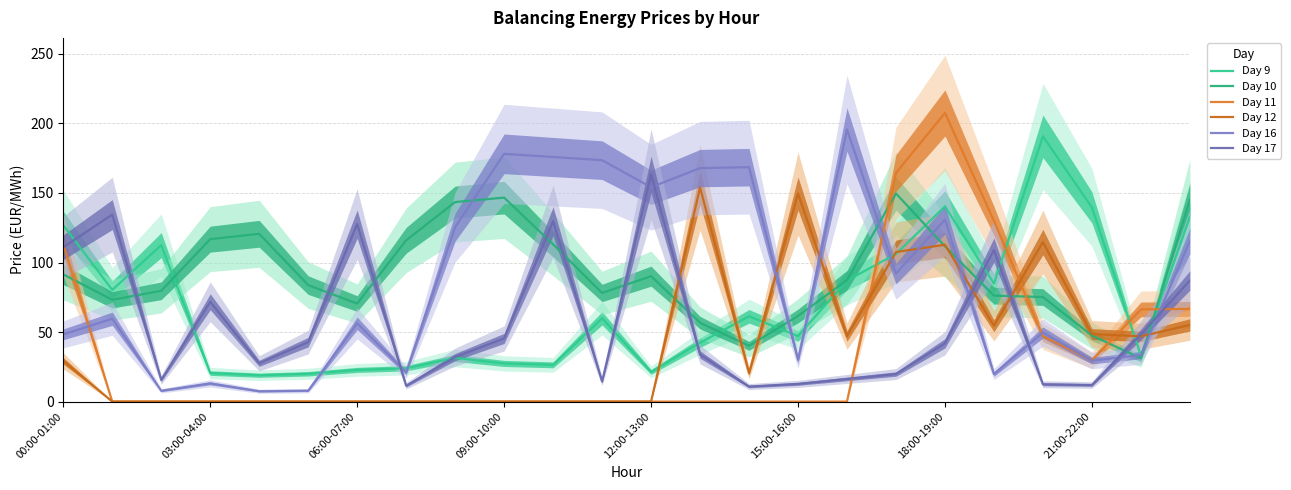

What is the difference between the maximum and second lowest values in the Day 17 series?

152.0